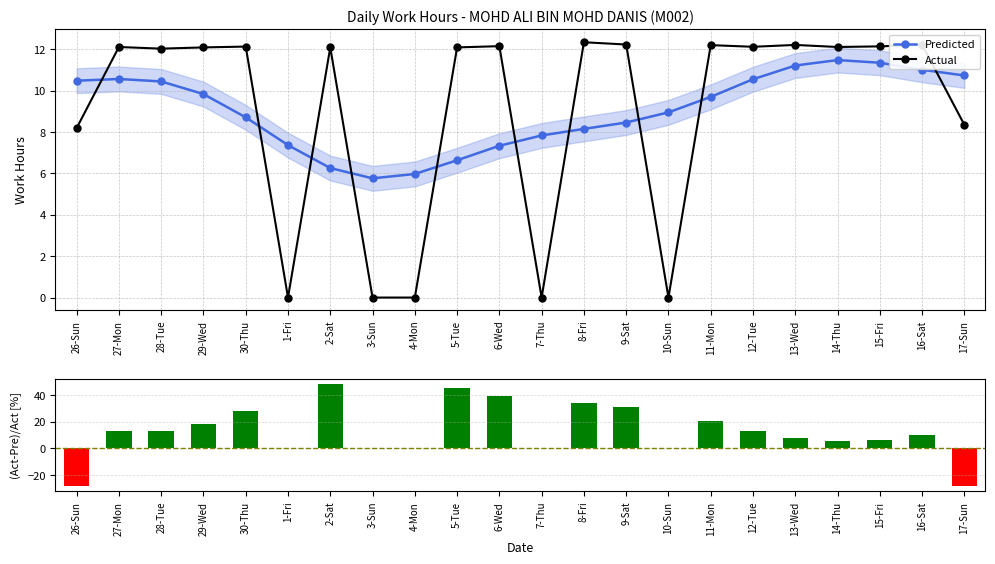

What is the difference between the Actual values at 14-Thu and 28-Tue?

0.1